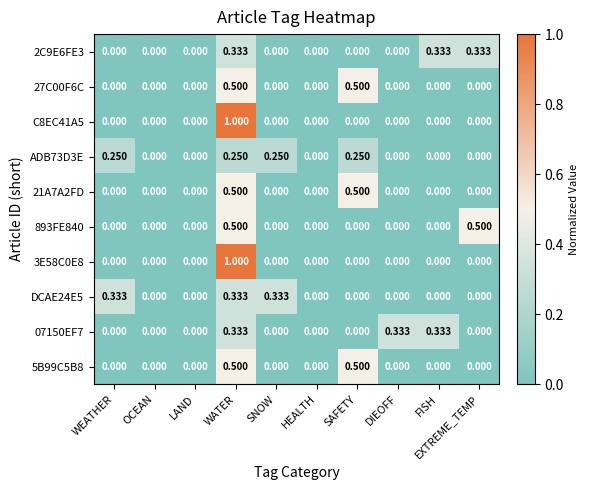

Is the value of ADB73D3E at WATER greater than the value of DCAE24E5 at HEALTH?

Yes